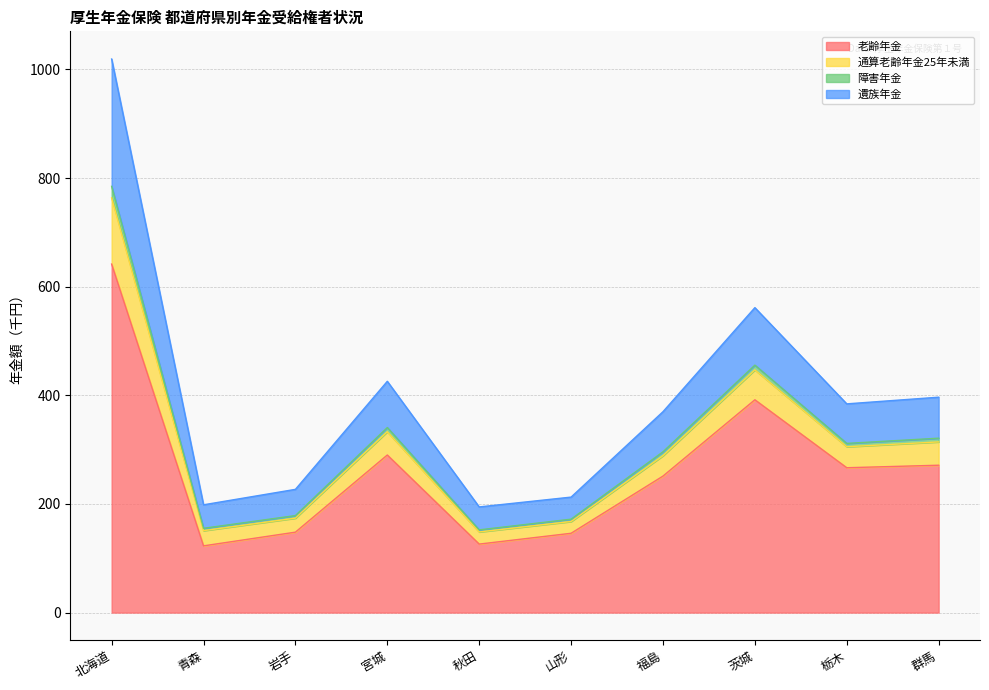

What is the greatest value displayed?

1019.1